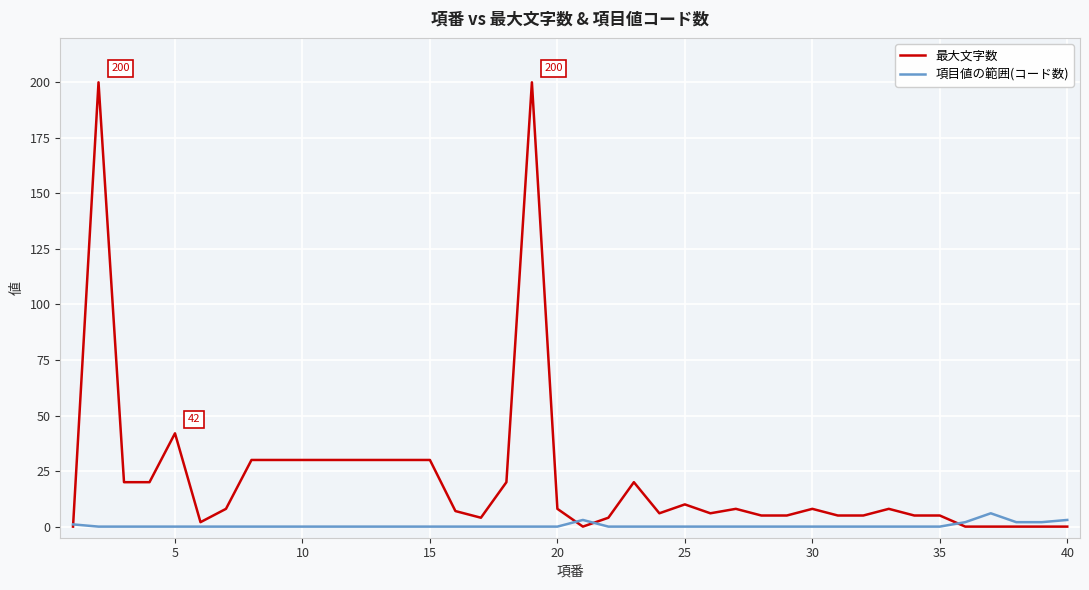

Which series has the largest total across all categories?

最大文字数